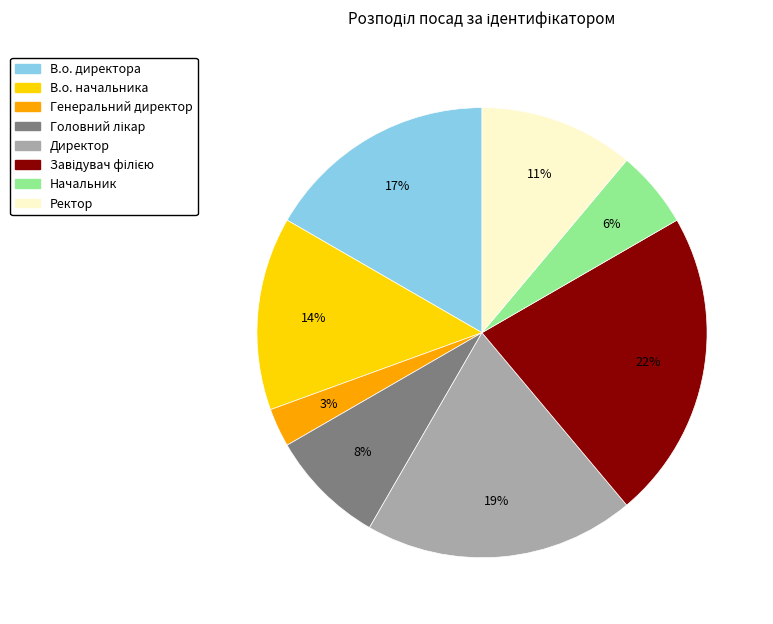

Which has a higher value, В.о. директора or Директор?

Директор